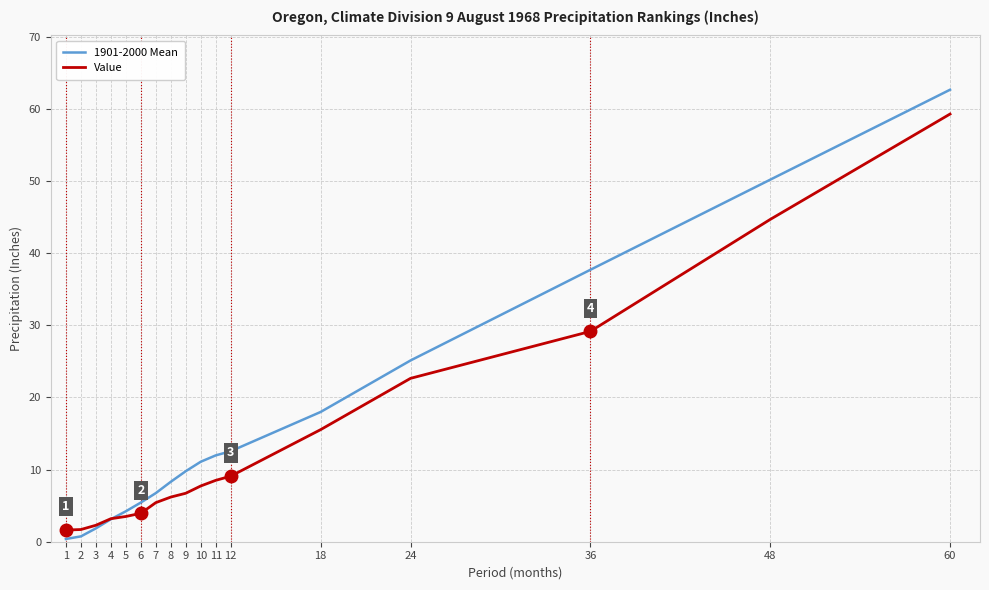

Where is Value nearest to the value 30?

36